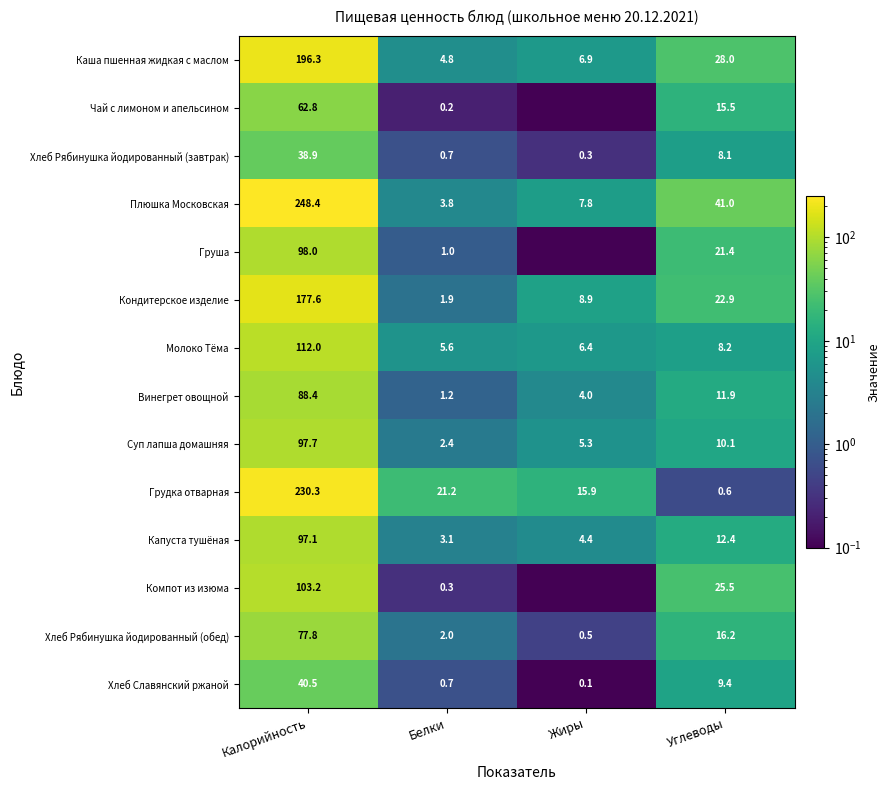

At which label does Молоко Тёма first exceed 8?

Калорийность